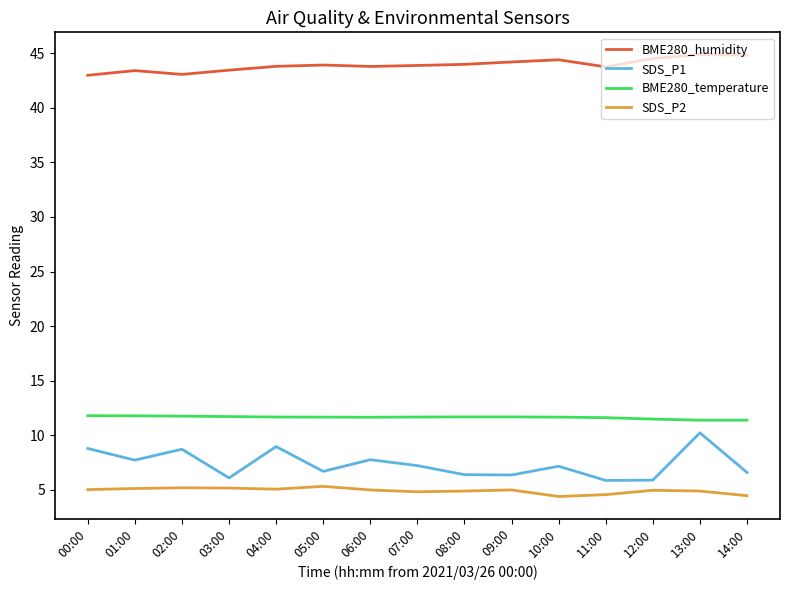

What is the difference between the highest and lowest values at 04:00?

38.7